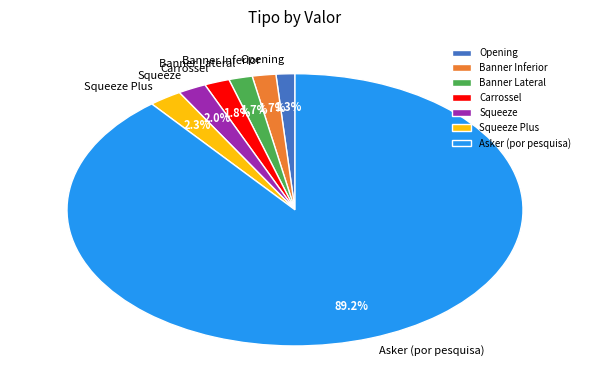

Is the sum of Carrossel and Banner Lateral greater than half?

No